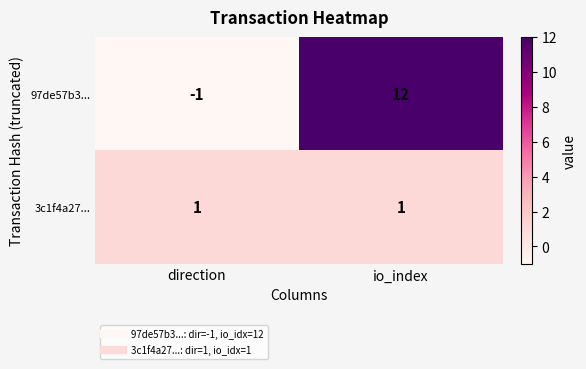

At which label is 97de57b3... closest to 5?

direction